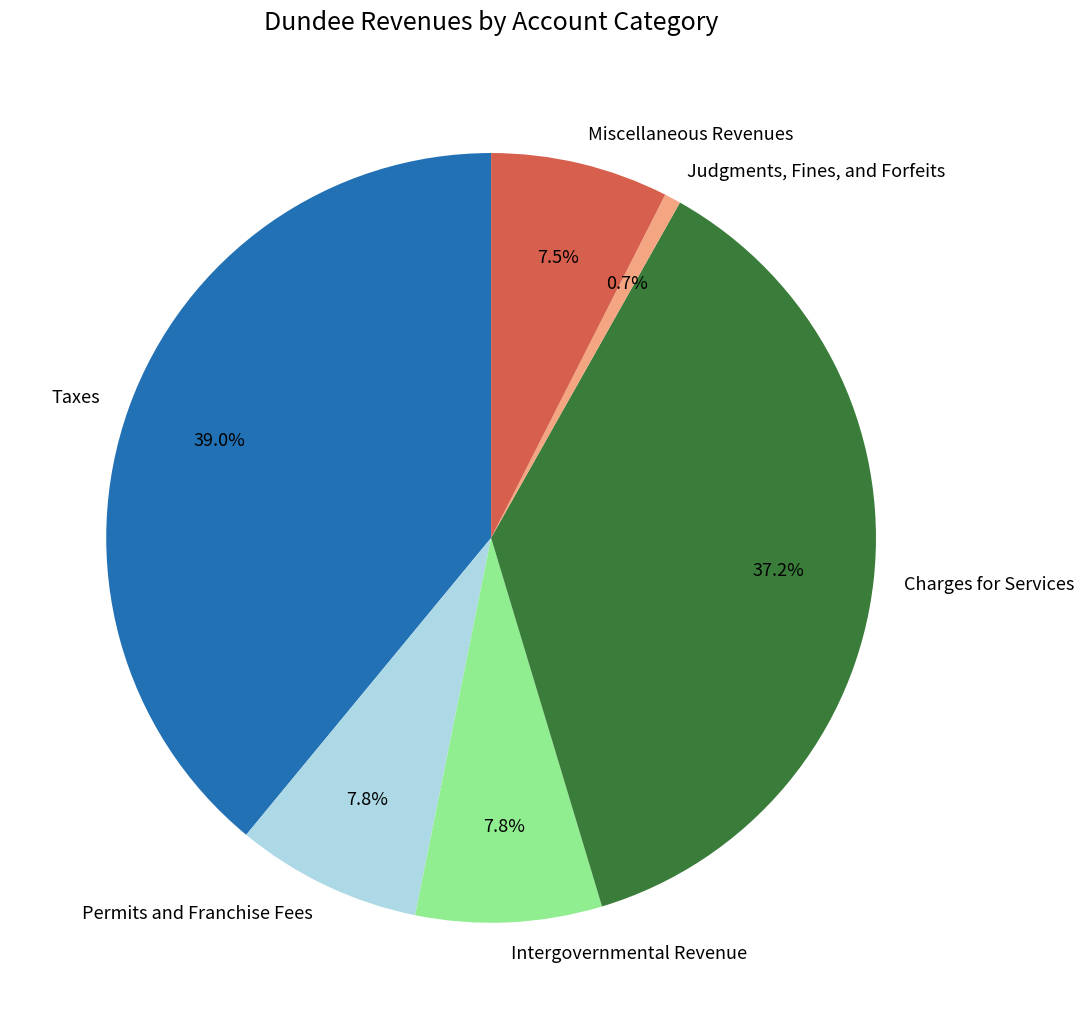

Combined, do Taxes and Judgments, Fines, and Forfeits account for over 50%?

No